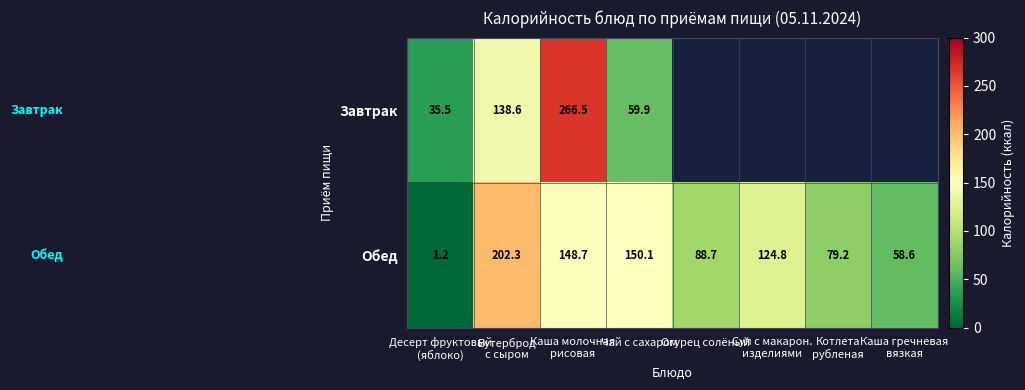

The Завтрак series shows 90.8 at Чай с сахаром. True or false?

False